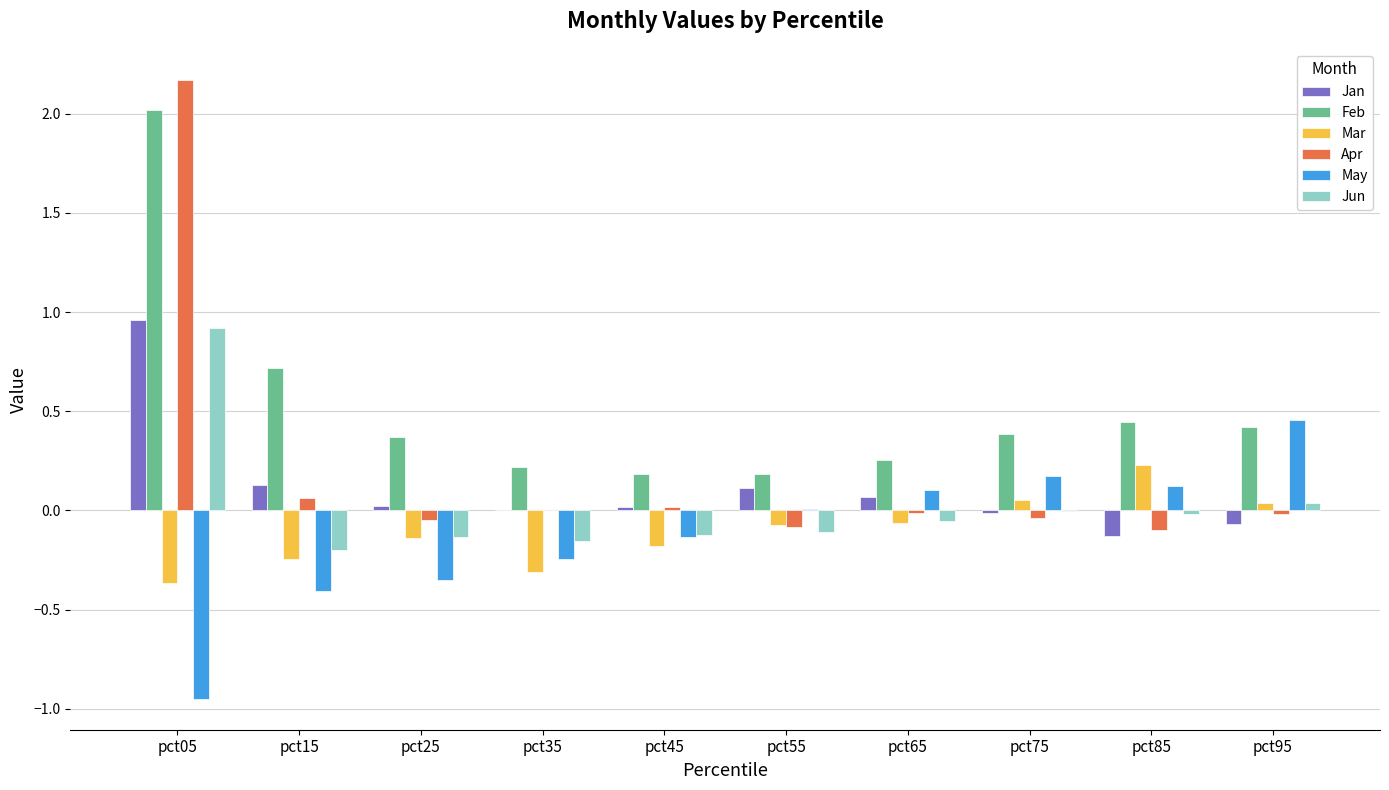

Where is Feb nearest to the value 1?

pct15